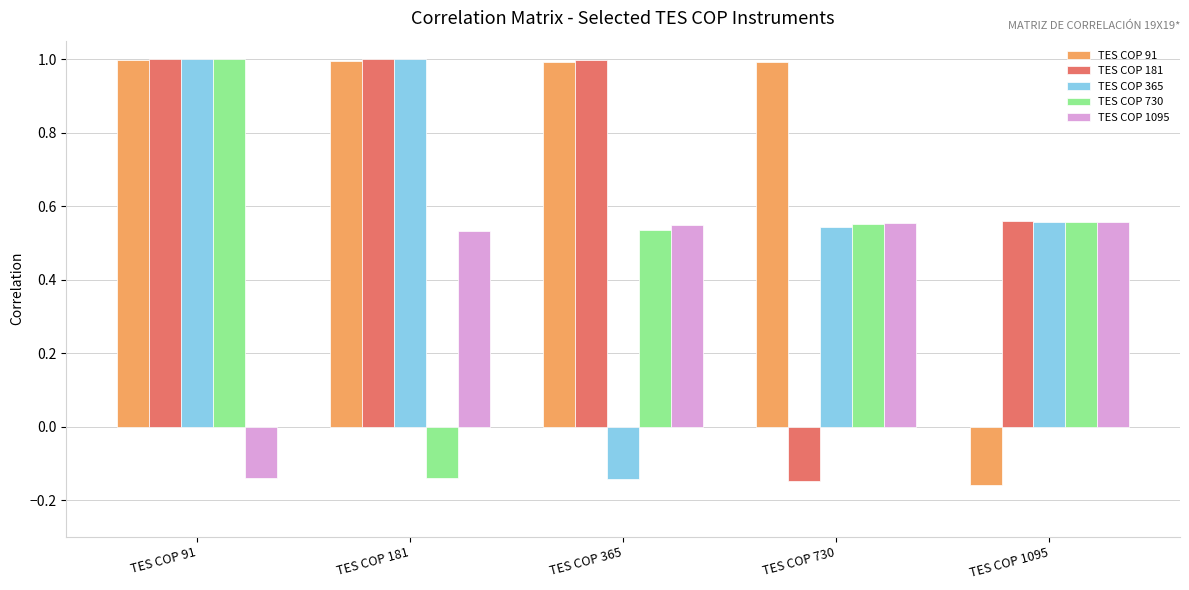

Is it true that TES COP 181 equals 0.8 at TES COP 1095?

False